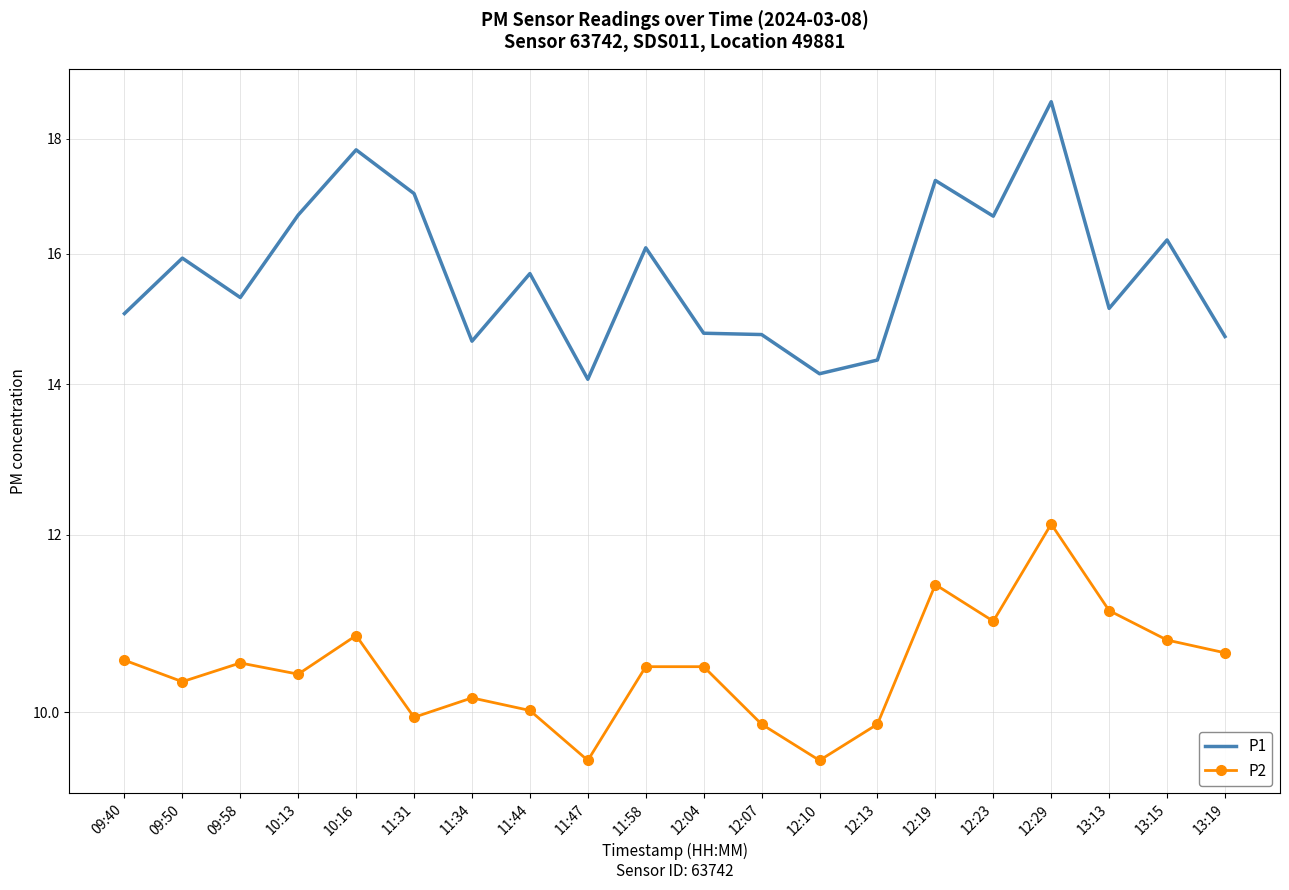

Where is P2 nearest to the value 10?

11:44